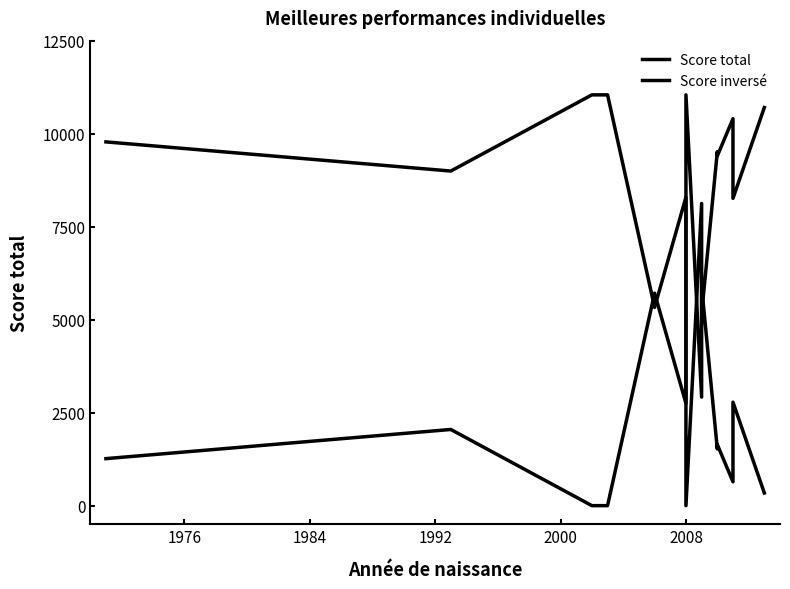

Rank the series at 2000 from highest to lowest value.

Score total, Score inversé